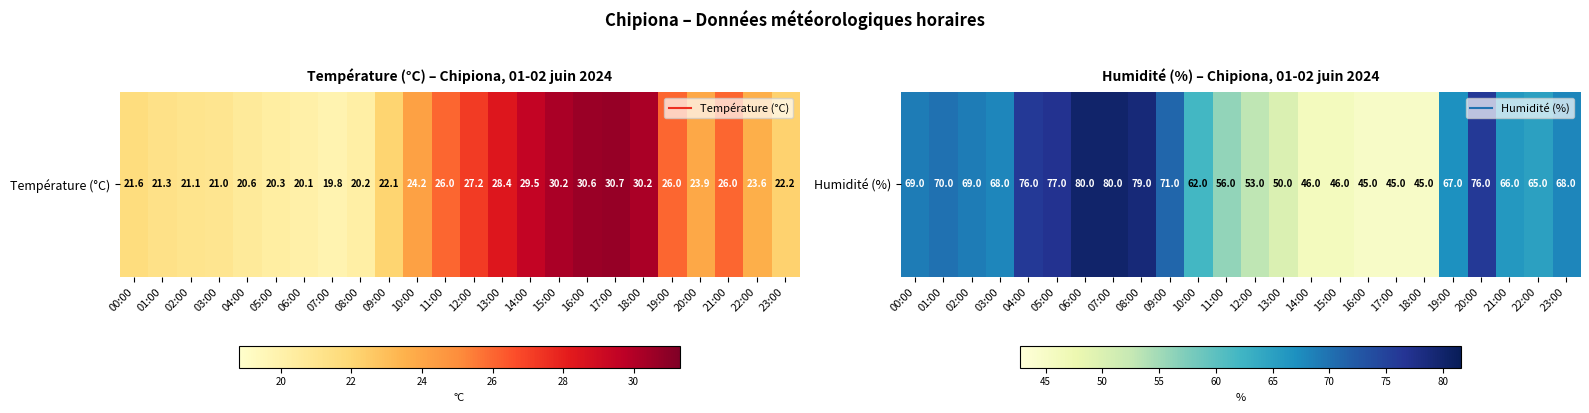

True or false: the data shows 50 at 13:00.

True